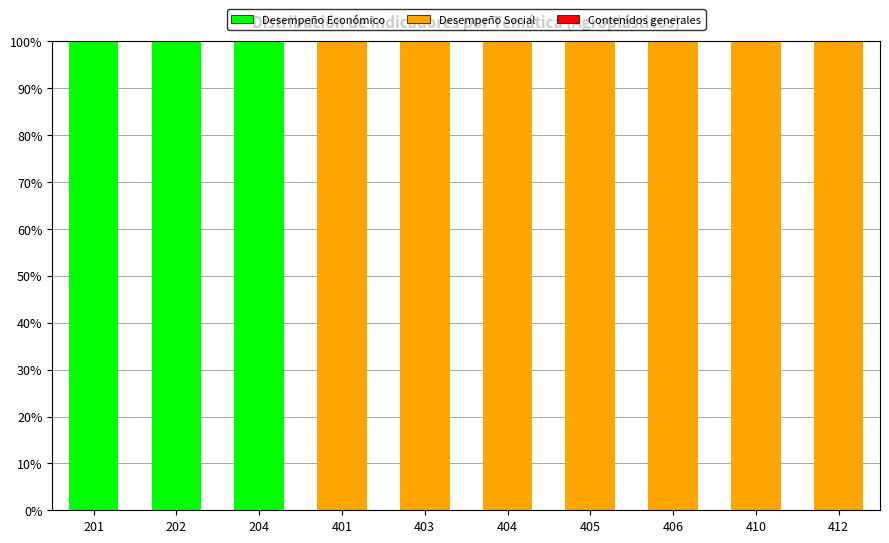

Is it true that Desempeño Económico equals 23 at 201?

False